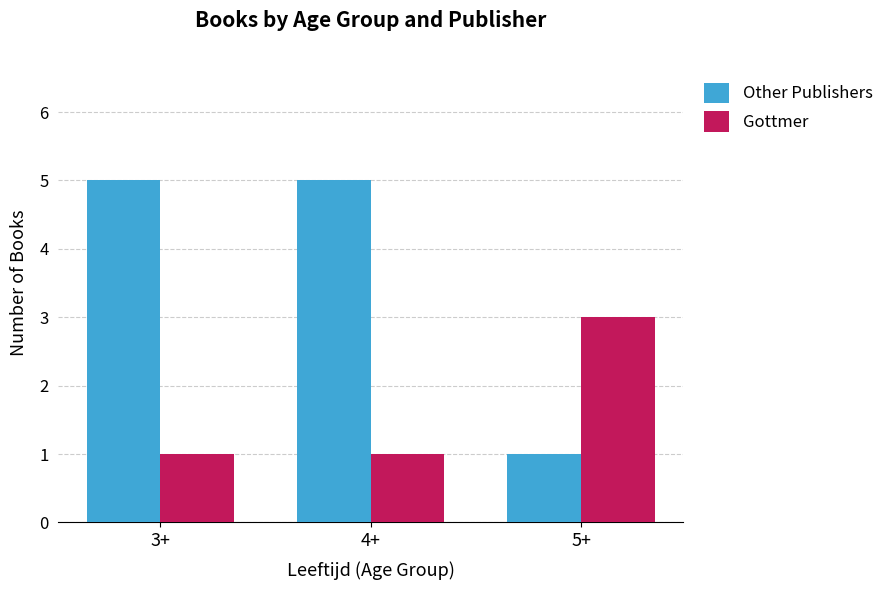

Is it true that Other Publishers equals 9 at 3+?

False